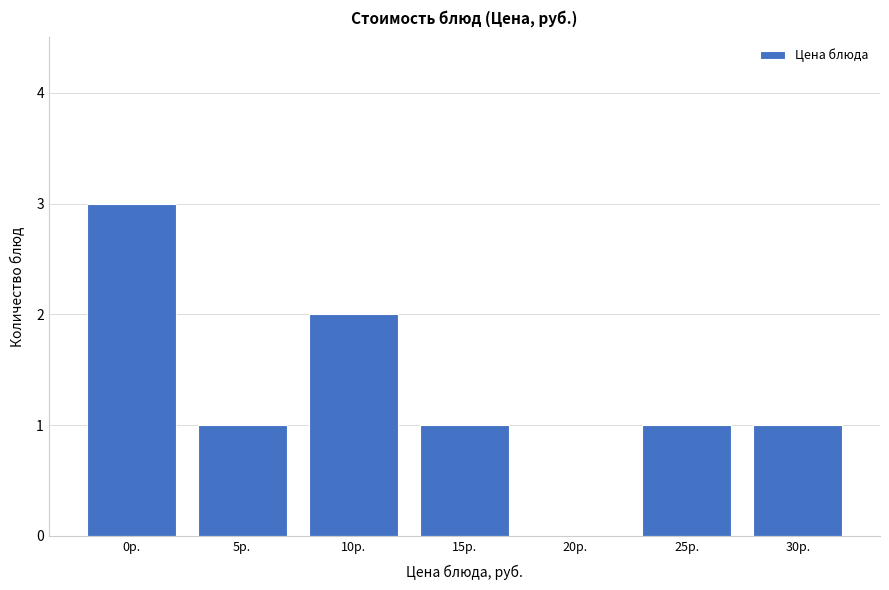

Reading left to right, extract all data points from this chart.

0р.=3	5р.=1	10р.=2	15р.=1	20р.=0	25р.=1	30р.=1